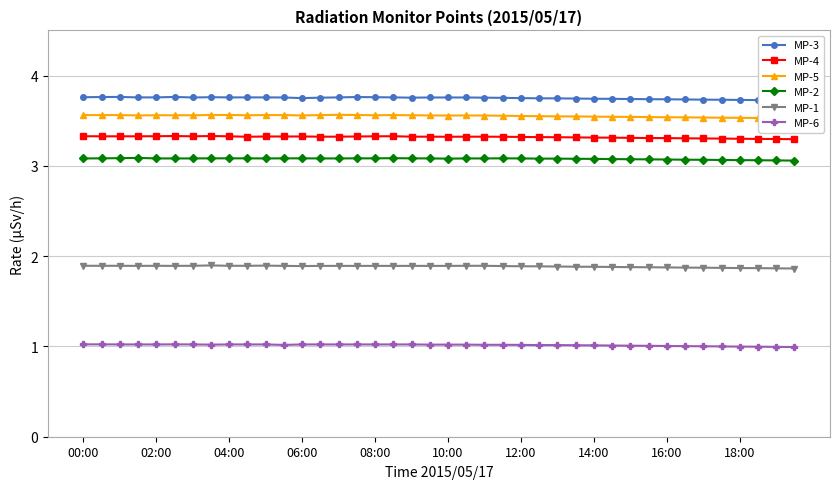

What is the average value of the MP-1 series?

1.9